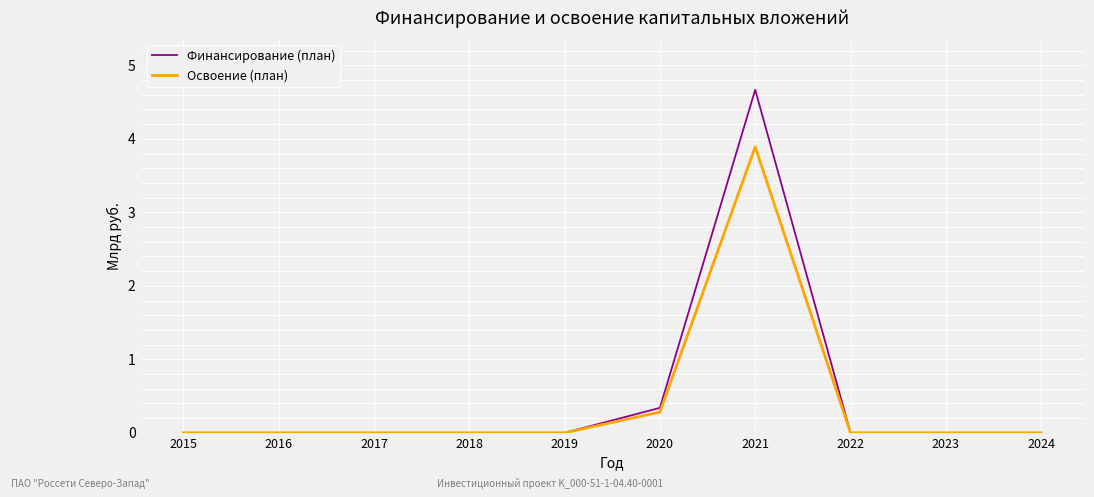

Is the value of Финансирование (план) at 2019 greater than the value of Освоение (план) at 2021?

No